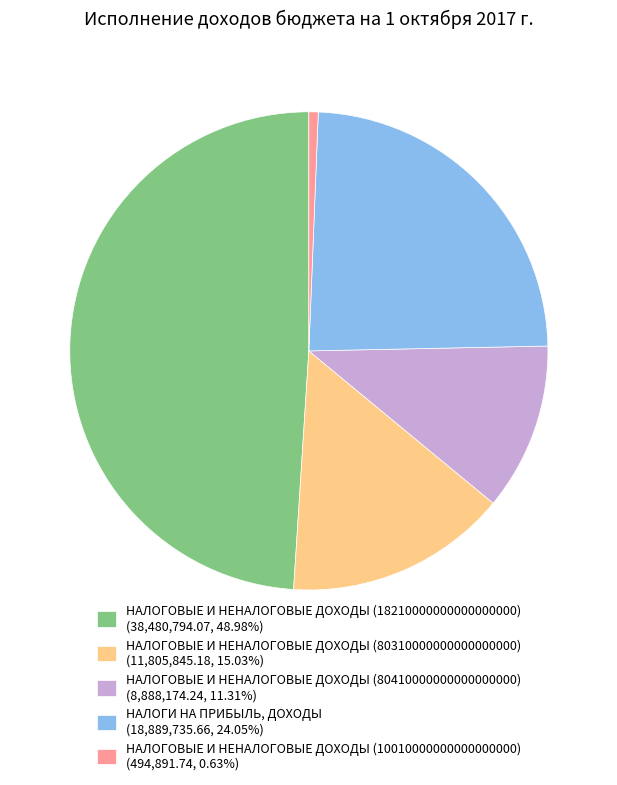

Is НАЛОГОВЫЕ И НЕНАЛОГОВЫЕ ДОХОДЫ (80310000000000000000) (11,805,845.18, 15.03%) the majority of the pie?

No